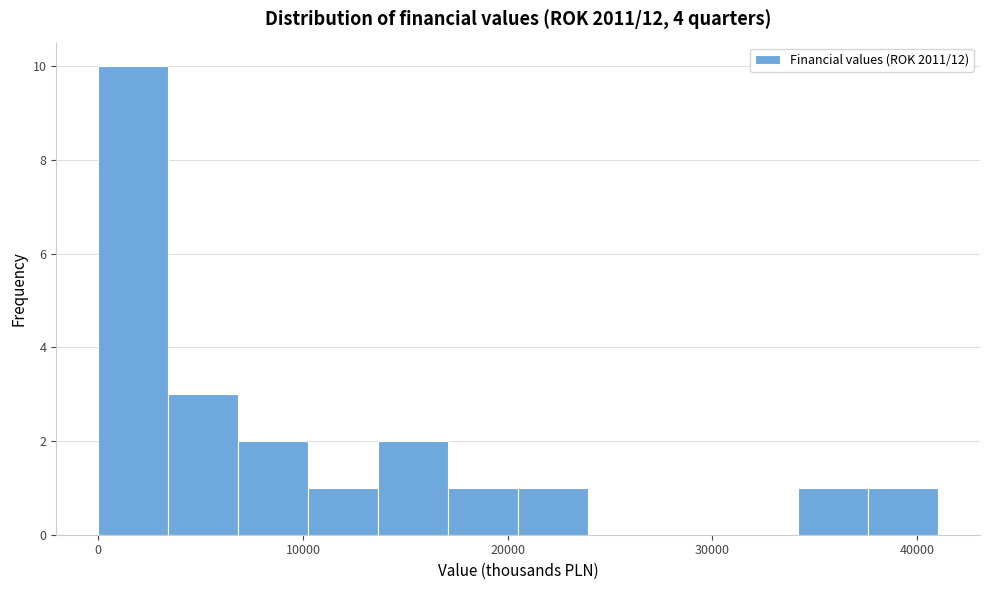

Around what value on the x-axis is the tallest bar? Give the approximate position of its centre, as read against the axis.

2000